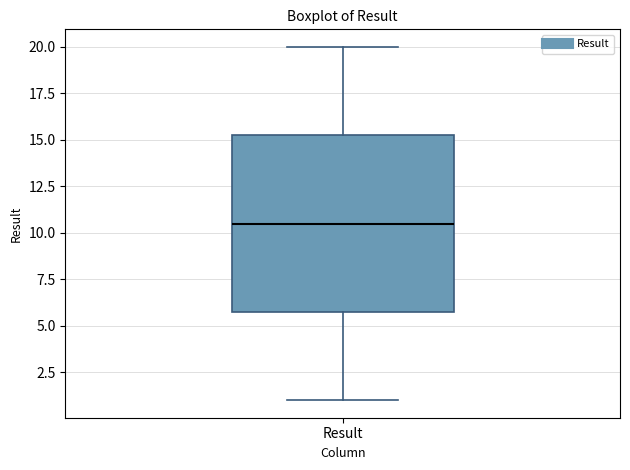

Transcribe this box plot: give where the median line is, the range the box spans, and where the two whiskers end, as read against the y-axis. The values are not printed on the chart, so give them approximately, as read against the axis.

median 10.5, box 6.0 to 15.5, whiskers 1.0 to 20.0